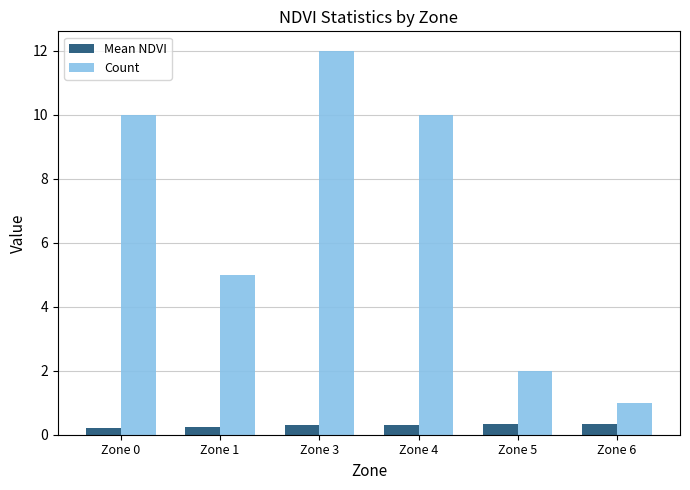

The Count series shows 2.0 at Zone 5. True or false?

True